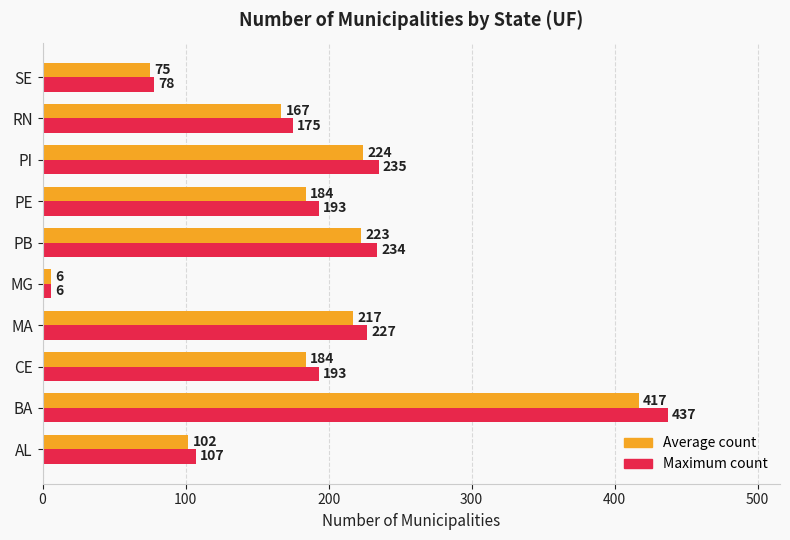

What is the approximate value of Average count at PB, to the nearest 50?

200